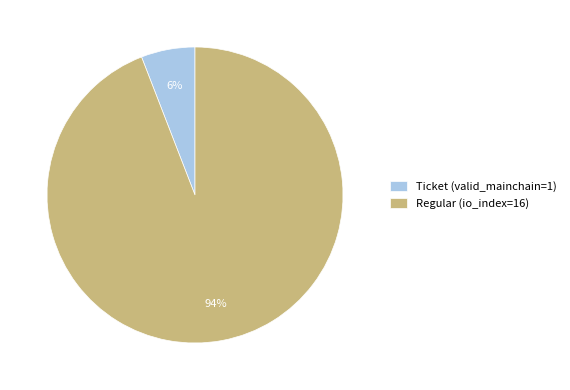

Between Regular (io_index=16) and Ticket (valid_mainchain=1), which is larger?

Regular (io_index=16)